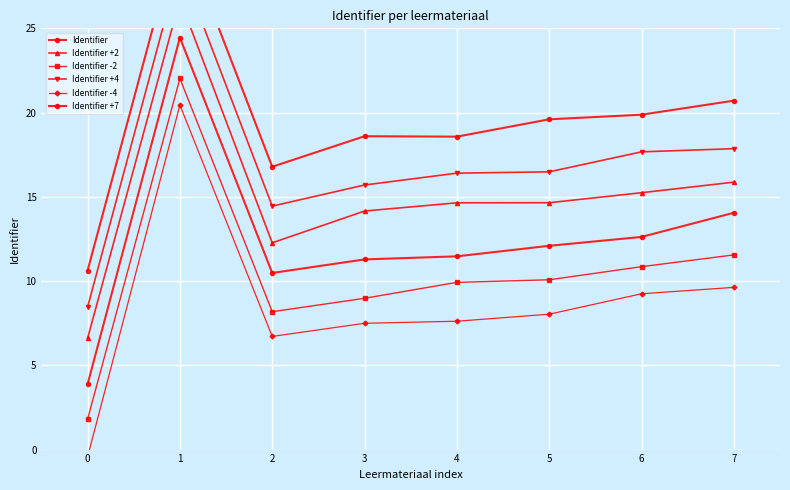

How many interior local peaks does the Identifier -2 series have?

1